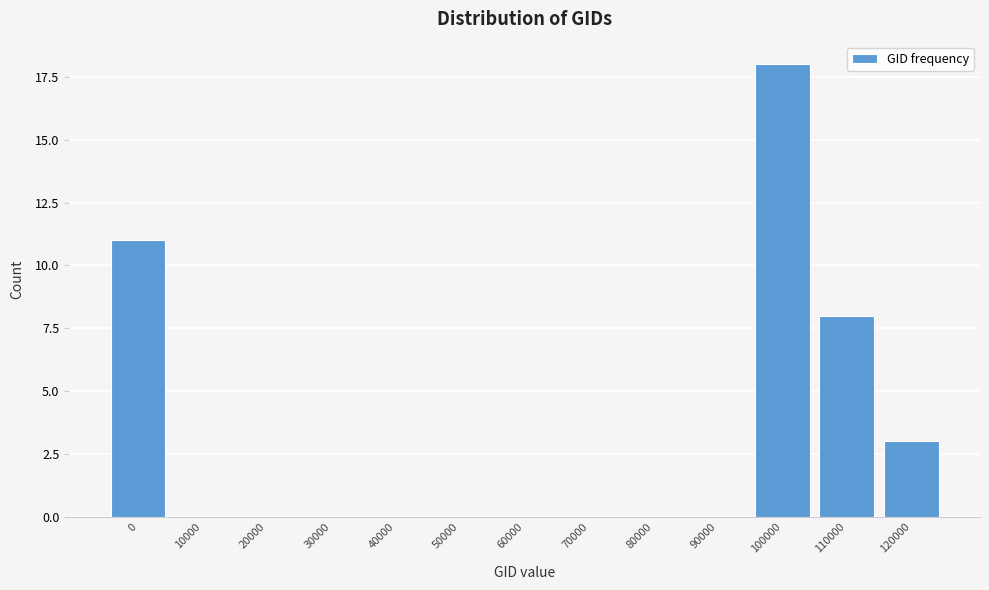

Reading left to right, extract all data points from this chart.

0=11	10000=0	20000=0	30000=0	40000=0	50000=0	60000=0	70000=0	80000=0	90000=0	100000=18	110000=8	120000=3